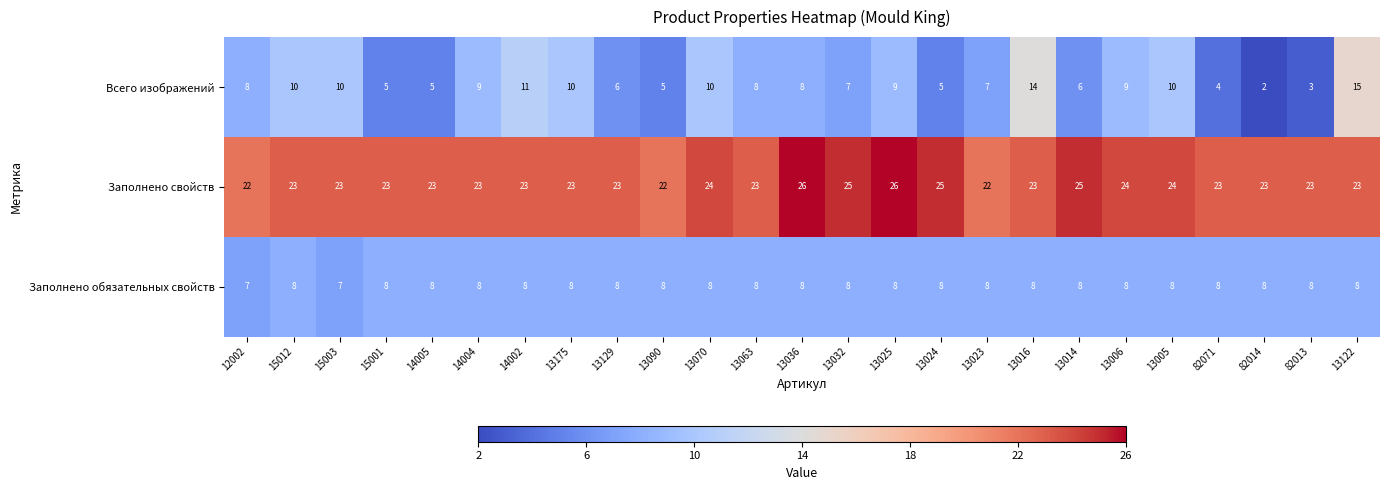

What is the sum of all Заполнено свойств values?

587